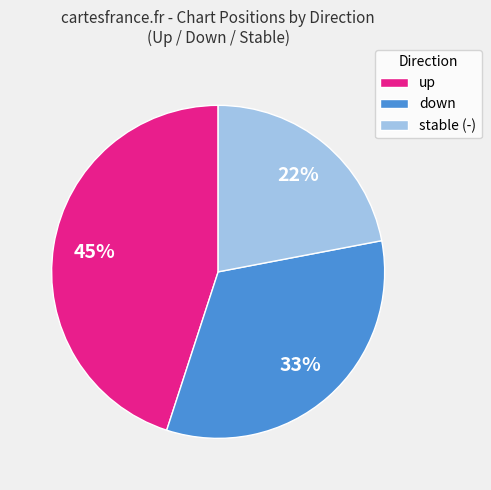

To the nearest percent, what portion does down represent?

33%